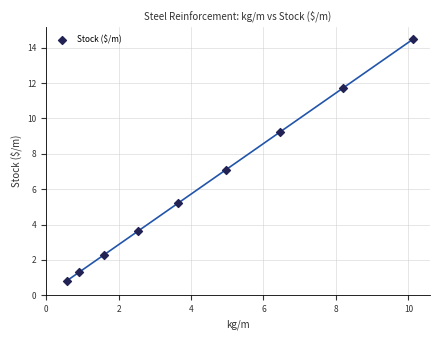

What is the range of Y values (max minus min)?

13.7